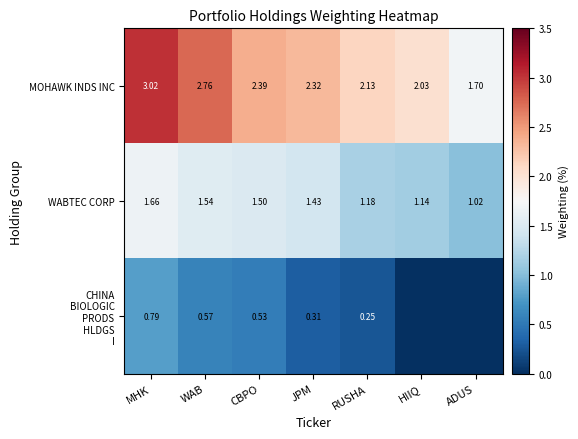

Where is CHINA BIOLOGIC PRODS HLDGS I nearest to the value 0?

HIIQ